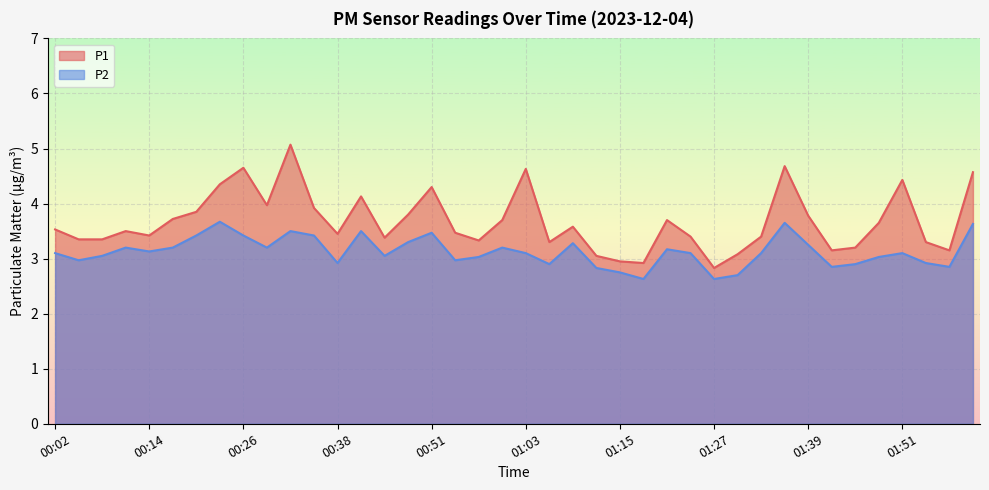

At how many categories does at least one series exceed 4?

9